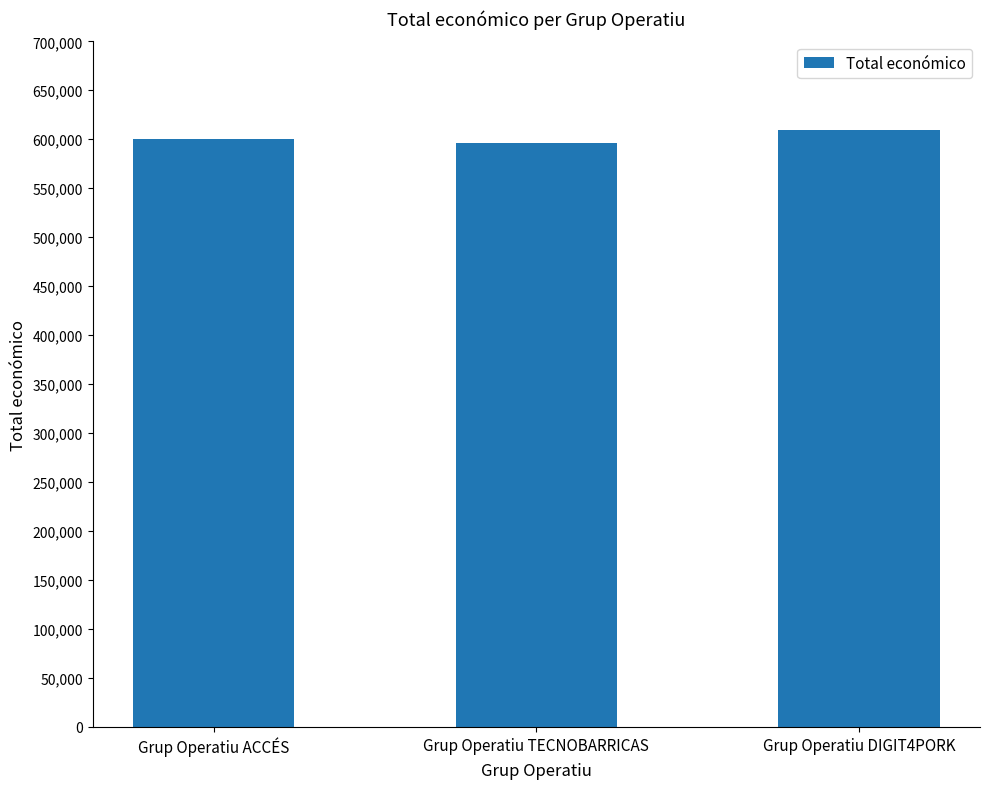

Which label corresponds to the largest value in the chart?

Grup Operatiu DIGIT4PORK